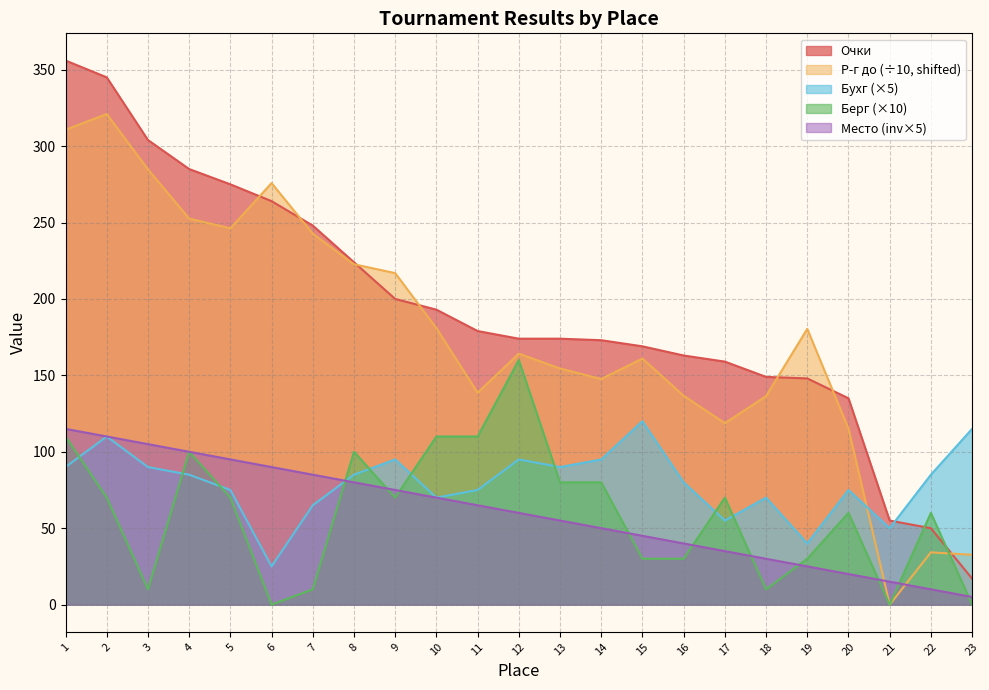

Does the chart display data point markers on the line(s)?

No